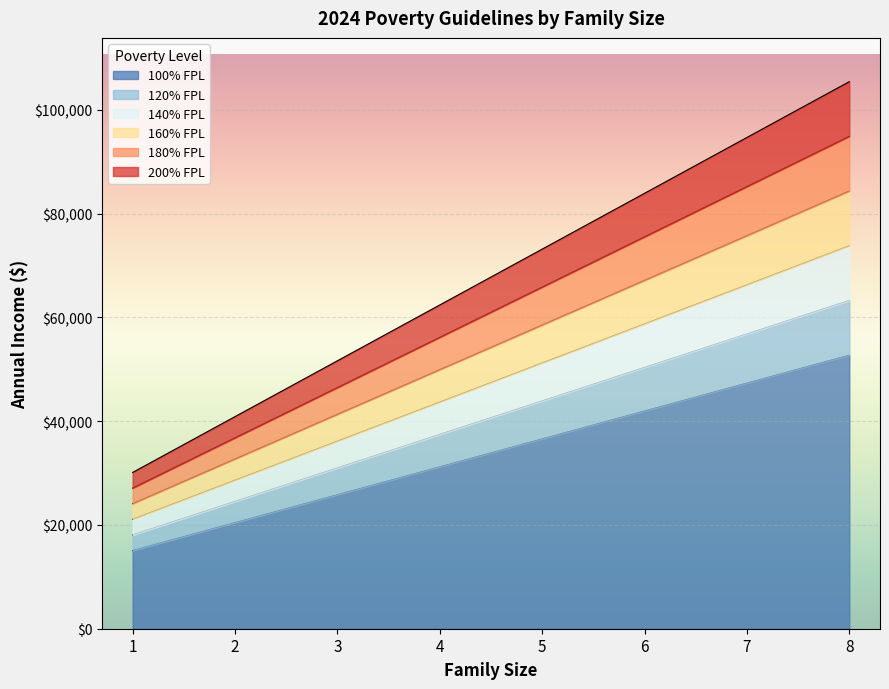

Reading right to left, transcribe all the data shown in this chart.

100% FPL: 8=52720	7=47340	6=41960	5=36580	4=31200	3=25820	2=20440	1=15060
120% FPL: 8=63264	7=56808	6=50352	5=43896	4=37440	3=30984	2=24528	1=18072
140% FPL: 8=73808	7=66276	6=58744	5=51212	4=43680	3=36148	2=28616	1=21084
160% FPL: 8=84352	7=75744	6=67136	5=58528	4=49920	3=41312	2=32704	1=24096
180% FPL: 8=94896	7=85212	6=75528	5=65844	4=56160	3=46476	2=36792	1=27108
200% FPL: 8=105440	7=94680	6=83920	5=73160	4=62400	3=51640	2=40880	1=30120